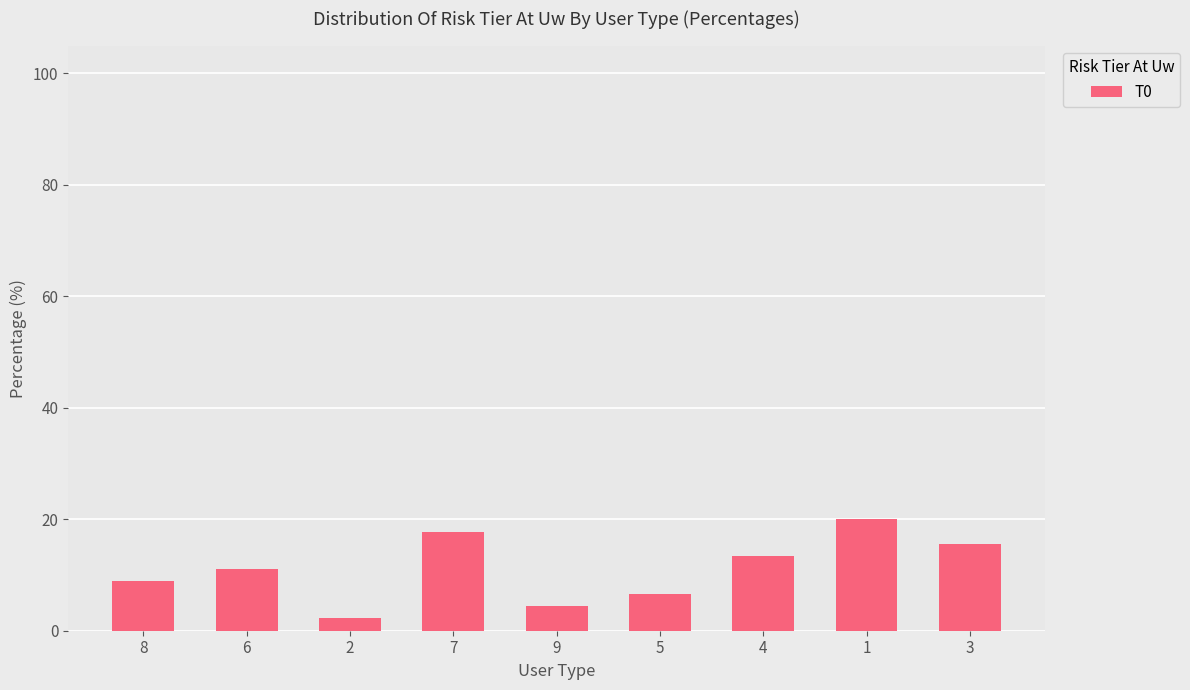

Reading left to right, extract all data points from this chart.

8.9	11.1	2.2	17.8	4.4	6.7	13.3	20.0	15.6